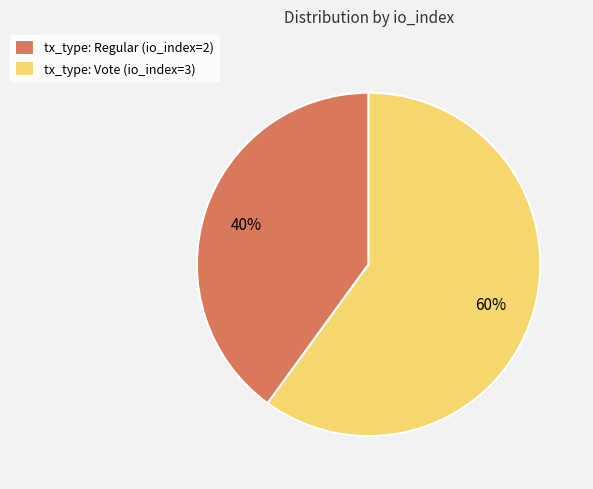

True or false: tx_type: Regular (io_index=2) accounts for 48% of the total.

False